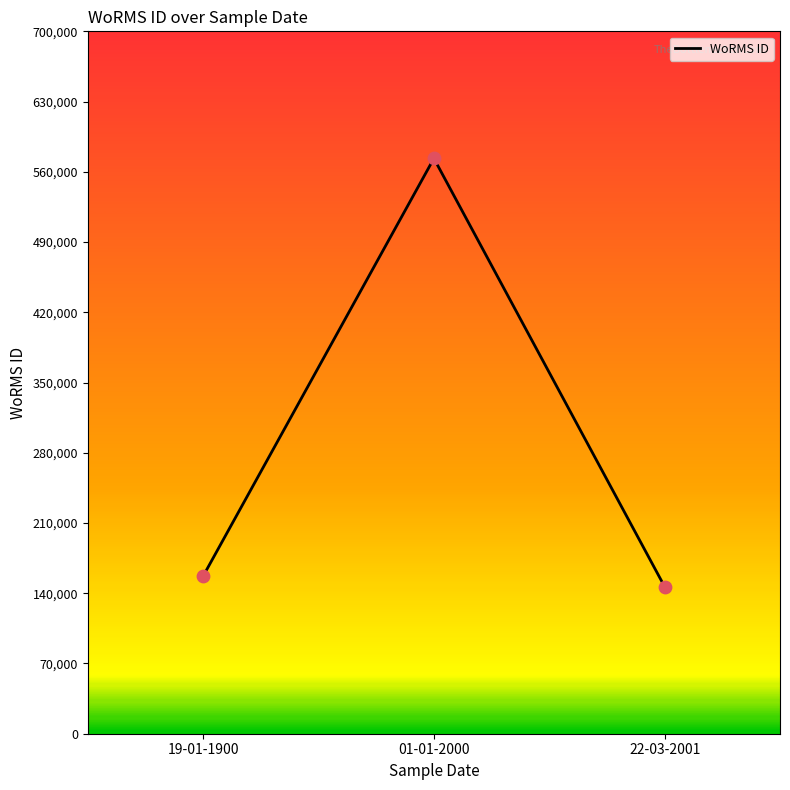

Which has a higher value, 01-01-2000 or 19-01-1900?

01-01-2000